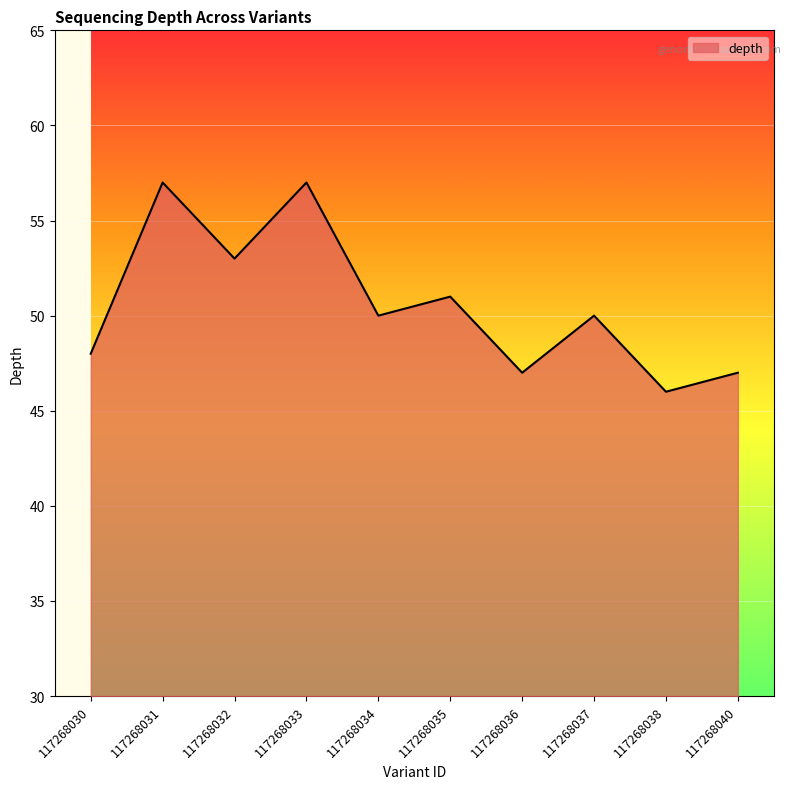

Which has a higher value, 117268030 or 117268036?

117268030